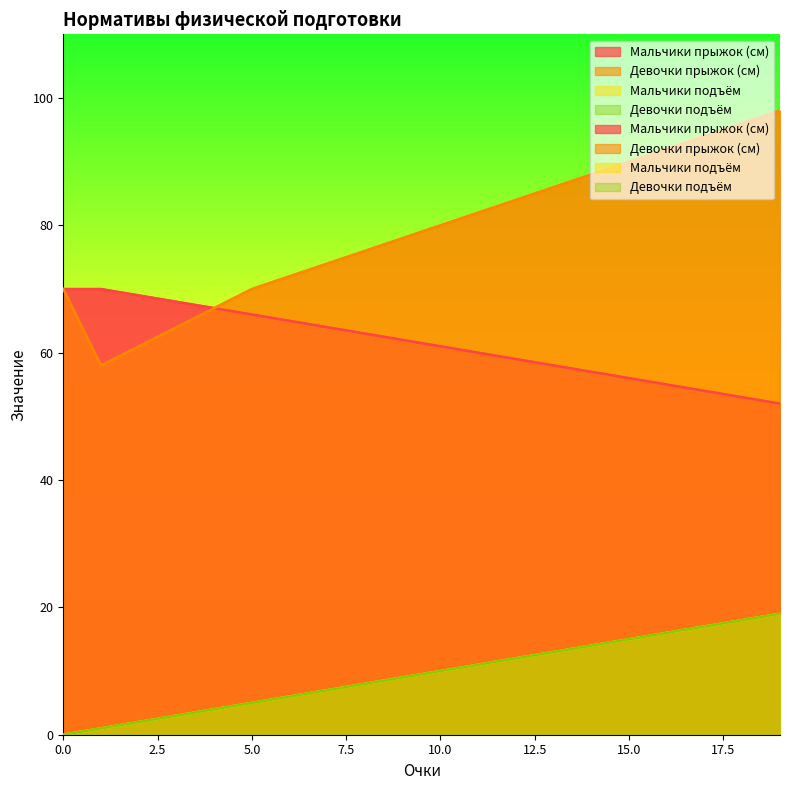

Read the Девочки подъём value at 11, to the nearest 5.

10